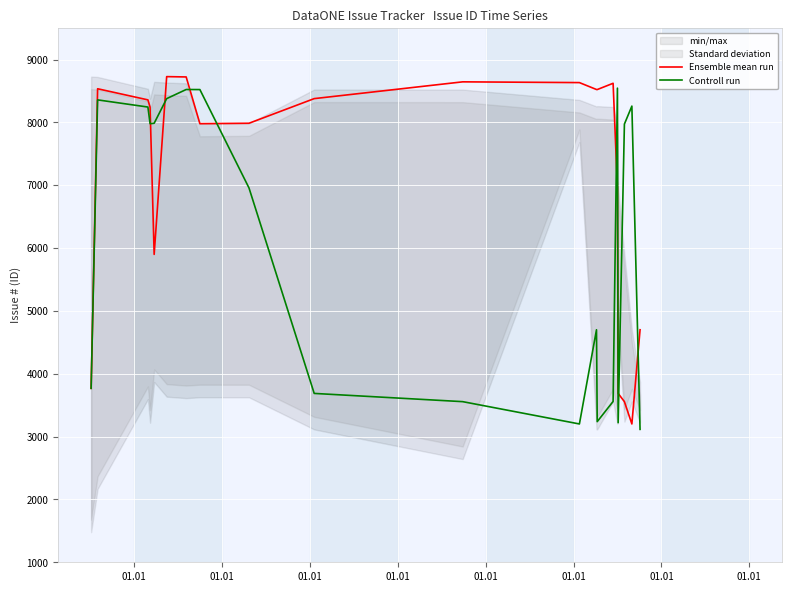

What is the minimum value for Ensemble mean run?

3201